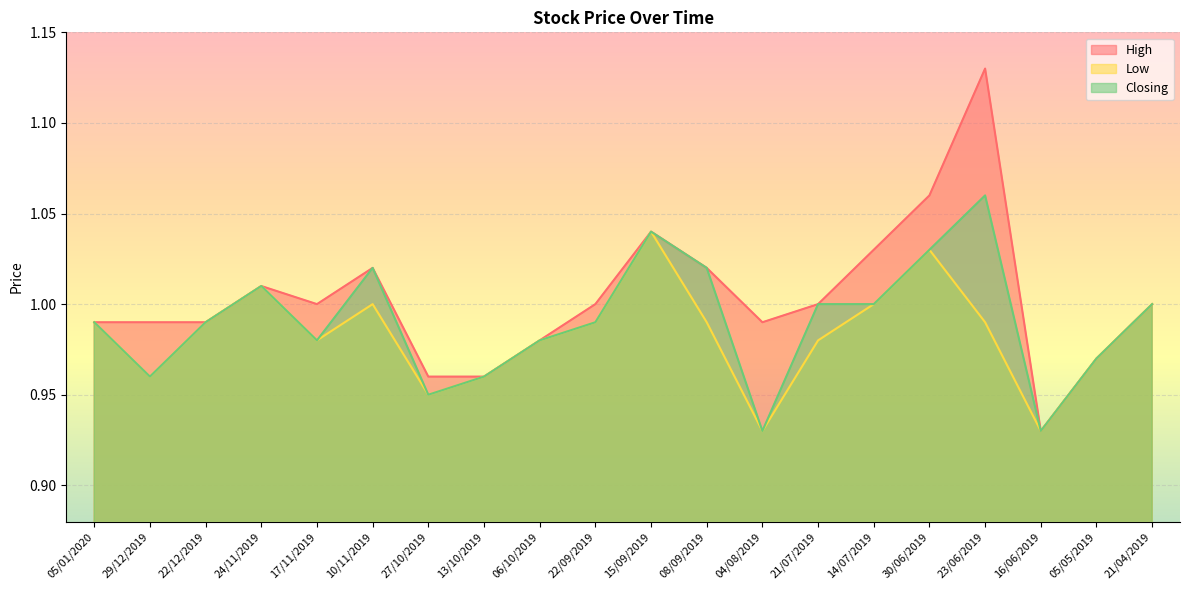

How many lines are shown in the chart?

3